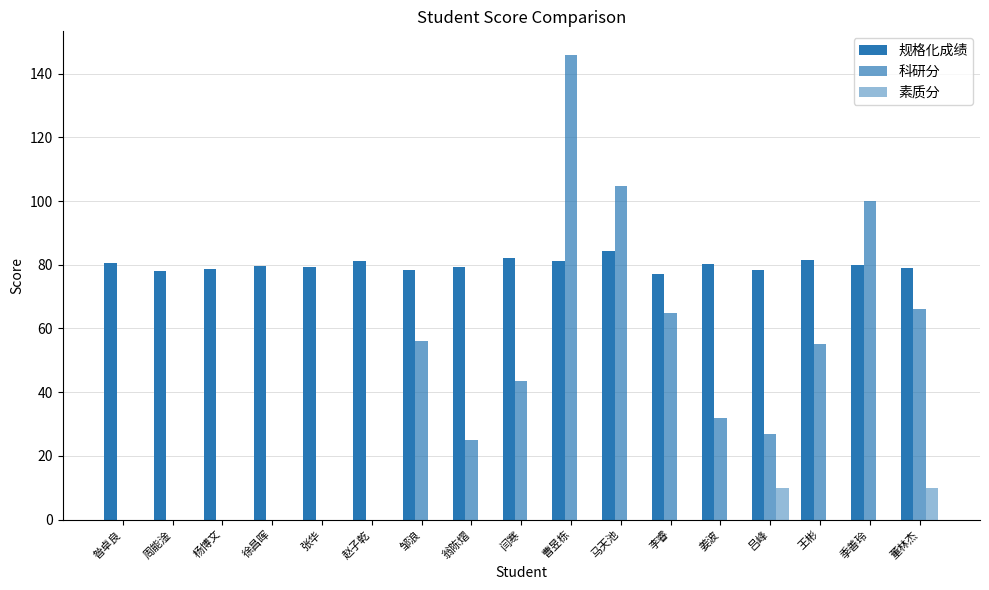

At which label is 规格化成绩 closest to 80?

季善玲